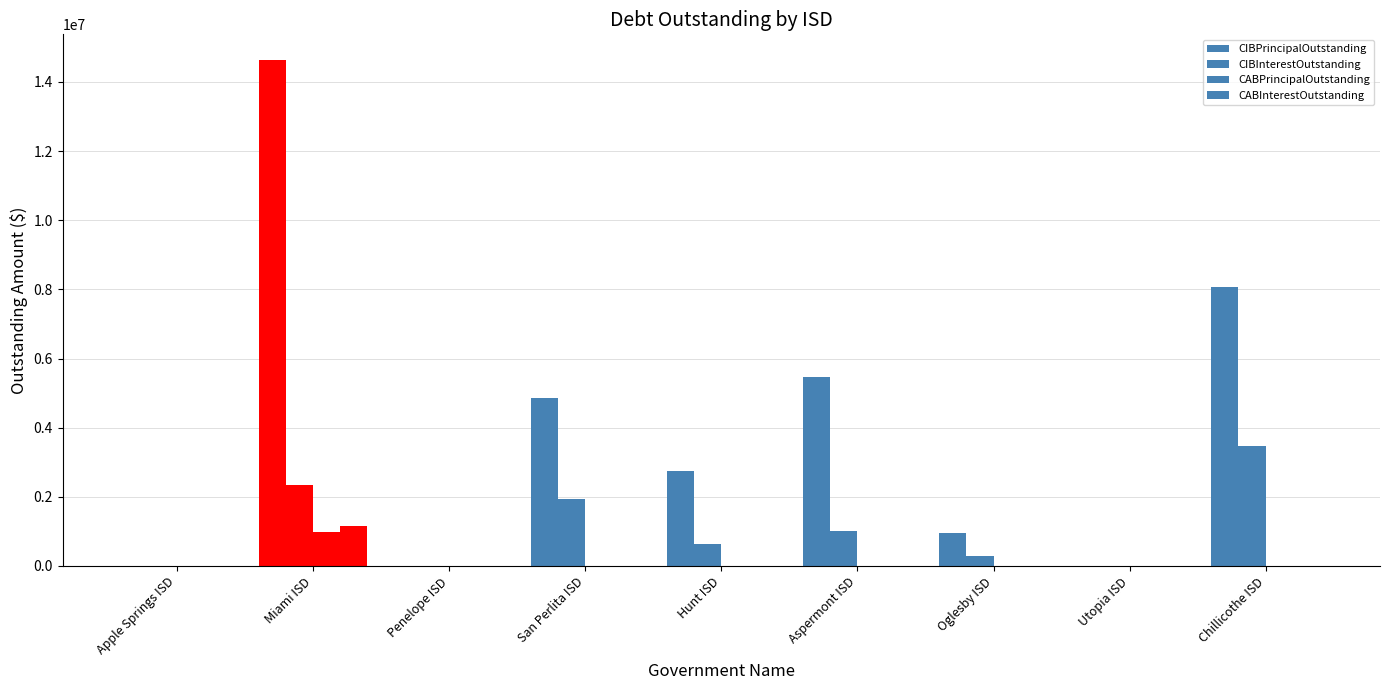

Which series has the largest total across all categories?

CIBPrincipalOutstanding